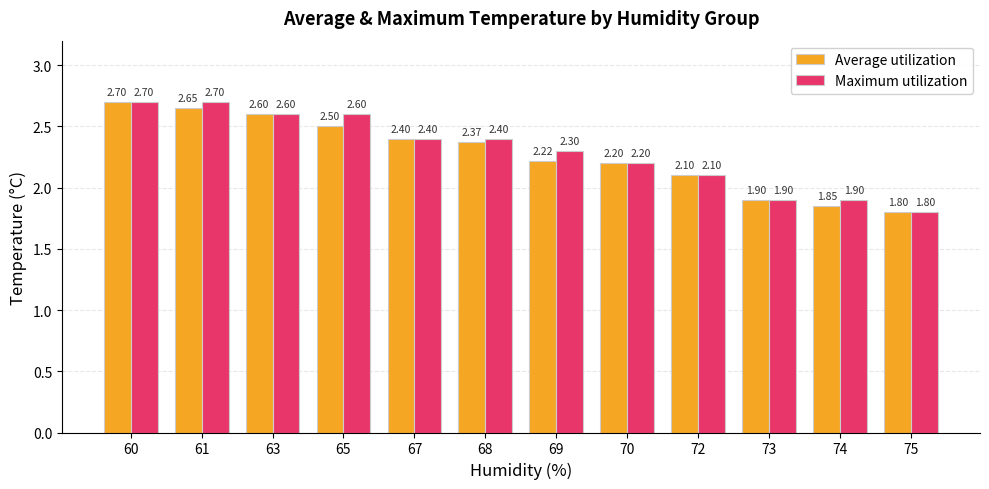

What are all the series names shown in the legend?

Average utilization, Maximum utilization